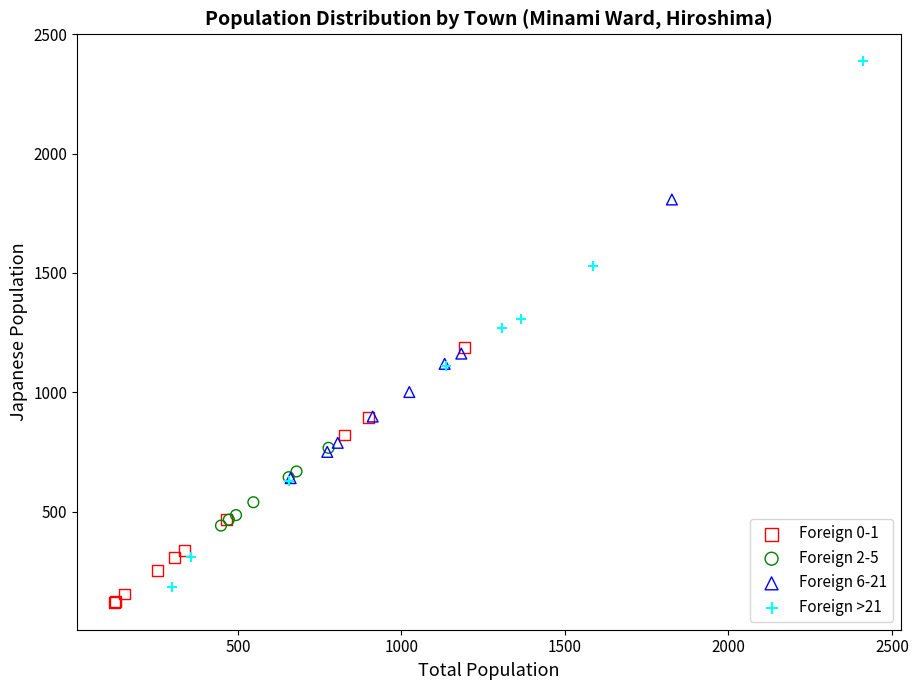

Which series has the widest spread of Y values?

Foreign >21